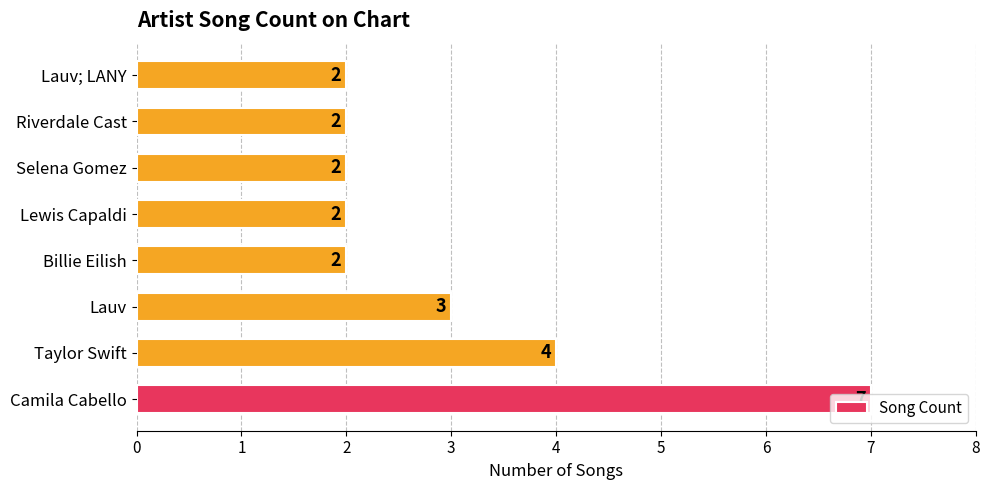

How many values are between 2 and 4?

7